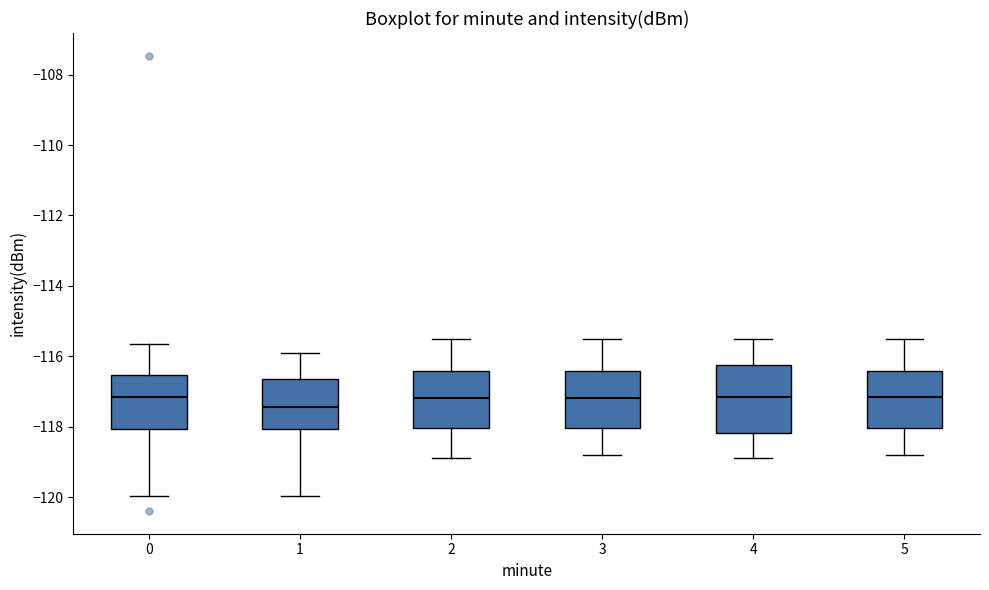

Where does the lower whisker of the box at x = 2 end on the y-axis? The values are not printed on the chart, so give them approximately, as read against the axis.

-118.8